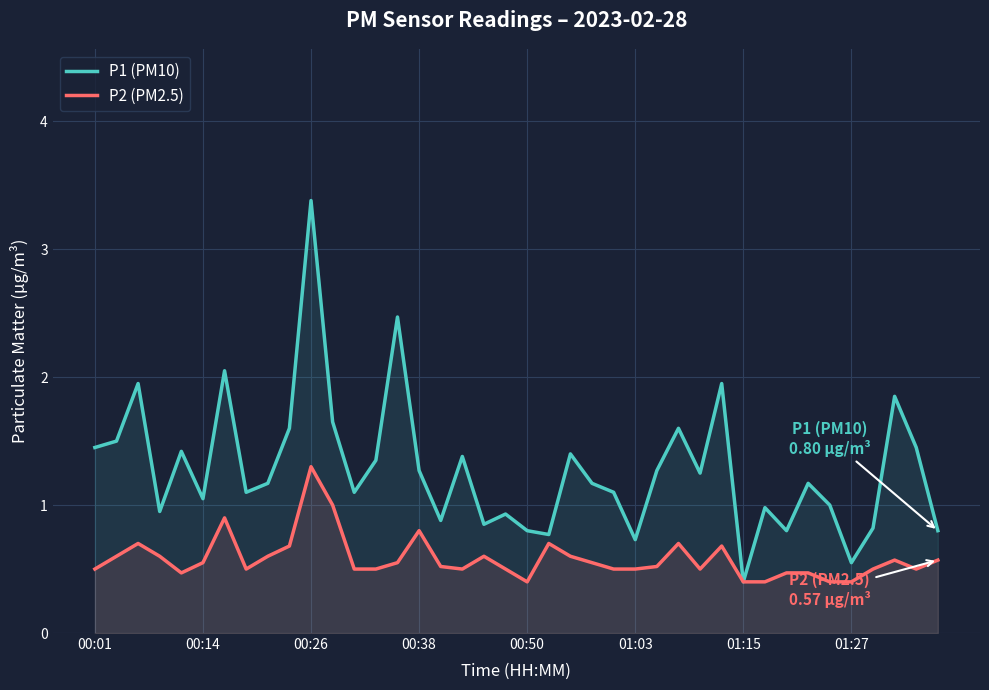

Between 24 and 32, which series saw the biggest shift?

P1 (PM10)